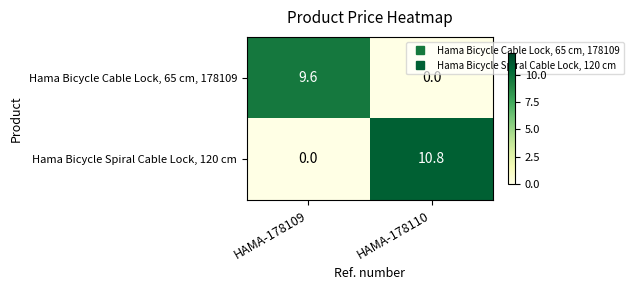

Which series has the largest range (max minus min)?

Hama Bicycle Spiral Cable Lock, 120 cm